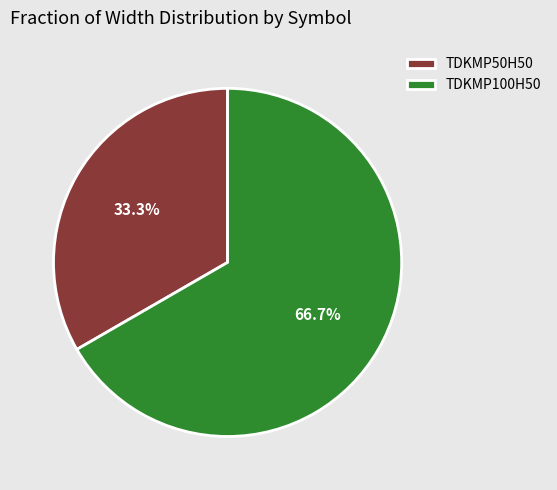

The TDKMP50H50 slice represents 20% of the pie. True or false?

False